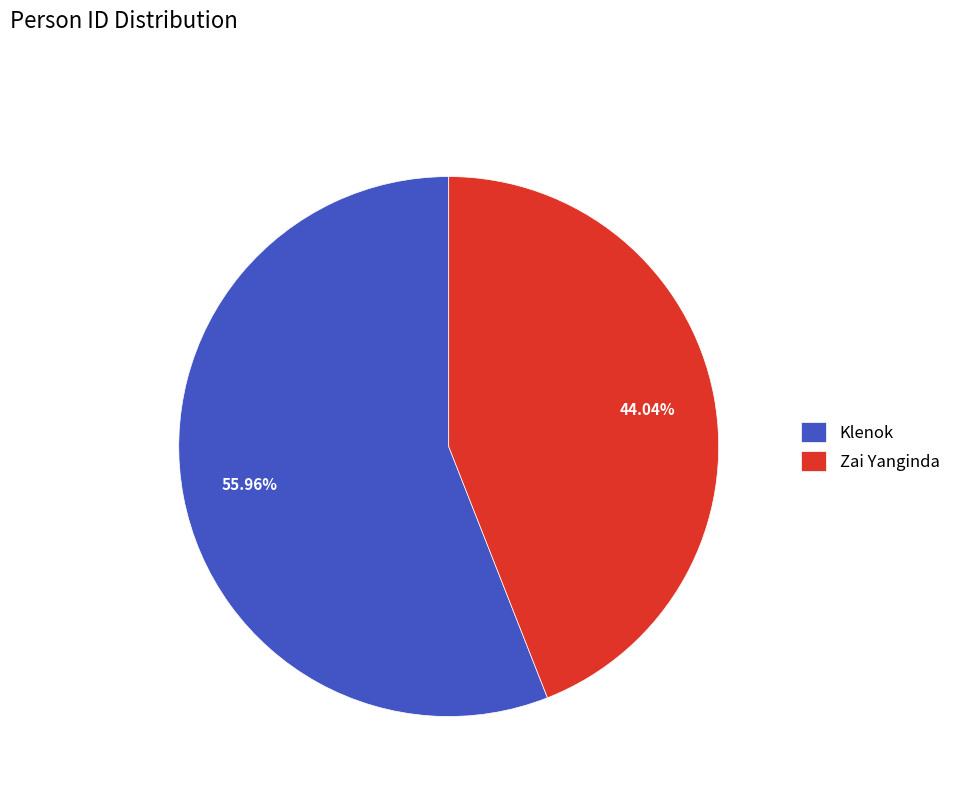

Which slice is the smallest?

Zai Yanginda